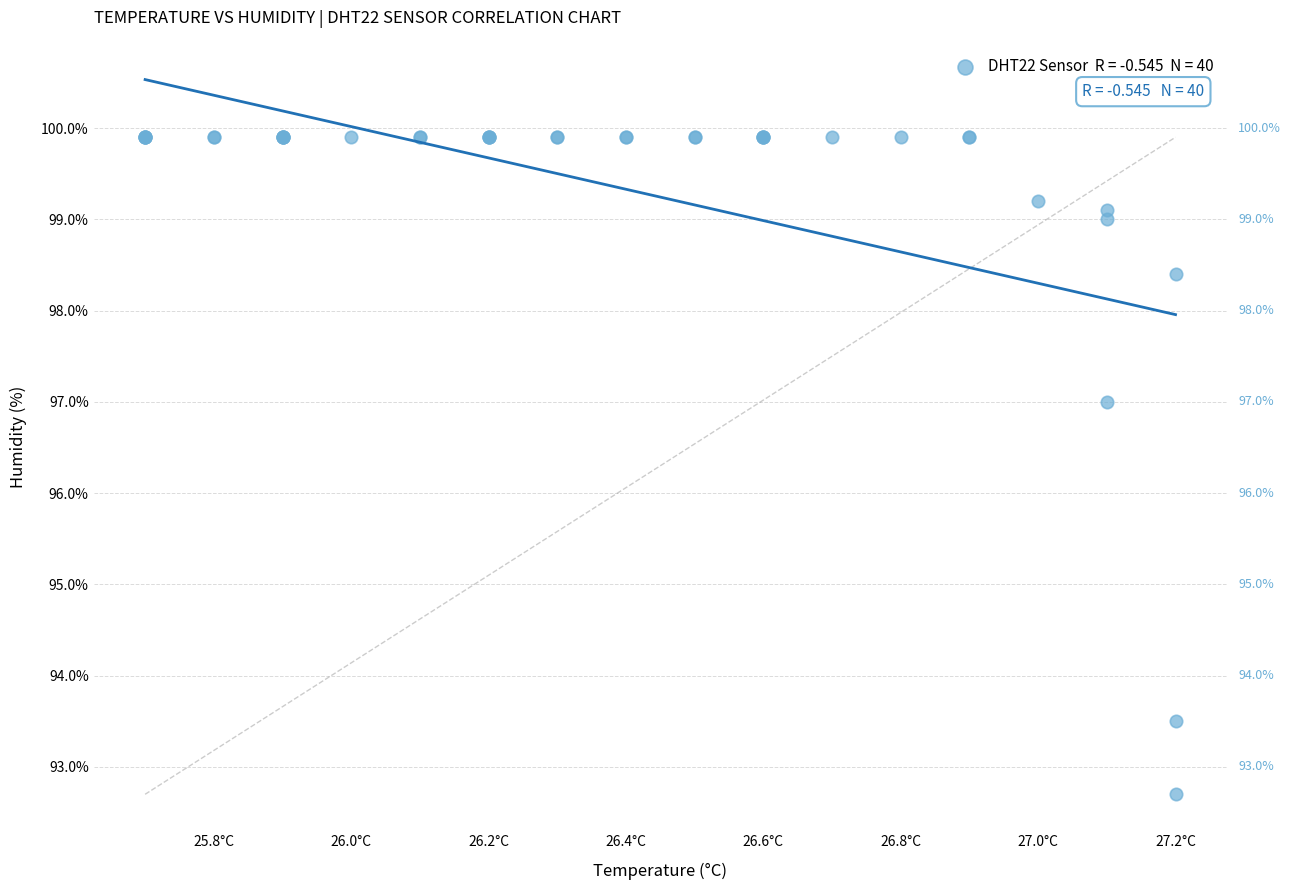

What Y value in the scatter plot is closest to 96?

97.0